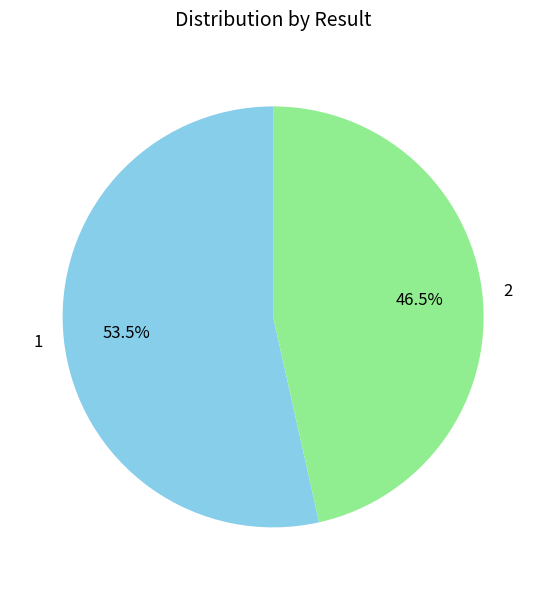

Rank the categories by value from highest to lowest.

1, 2